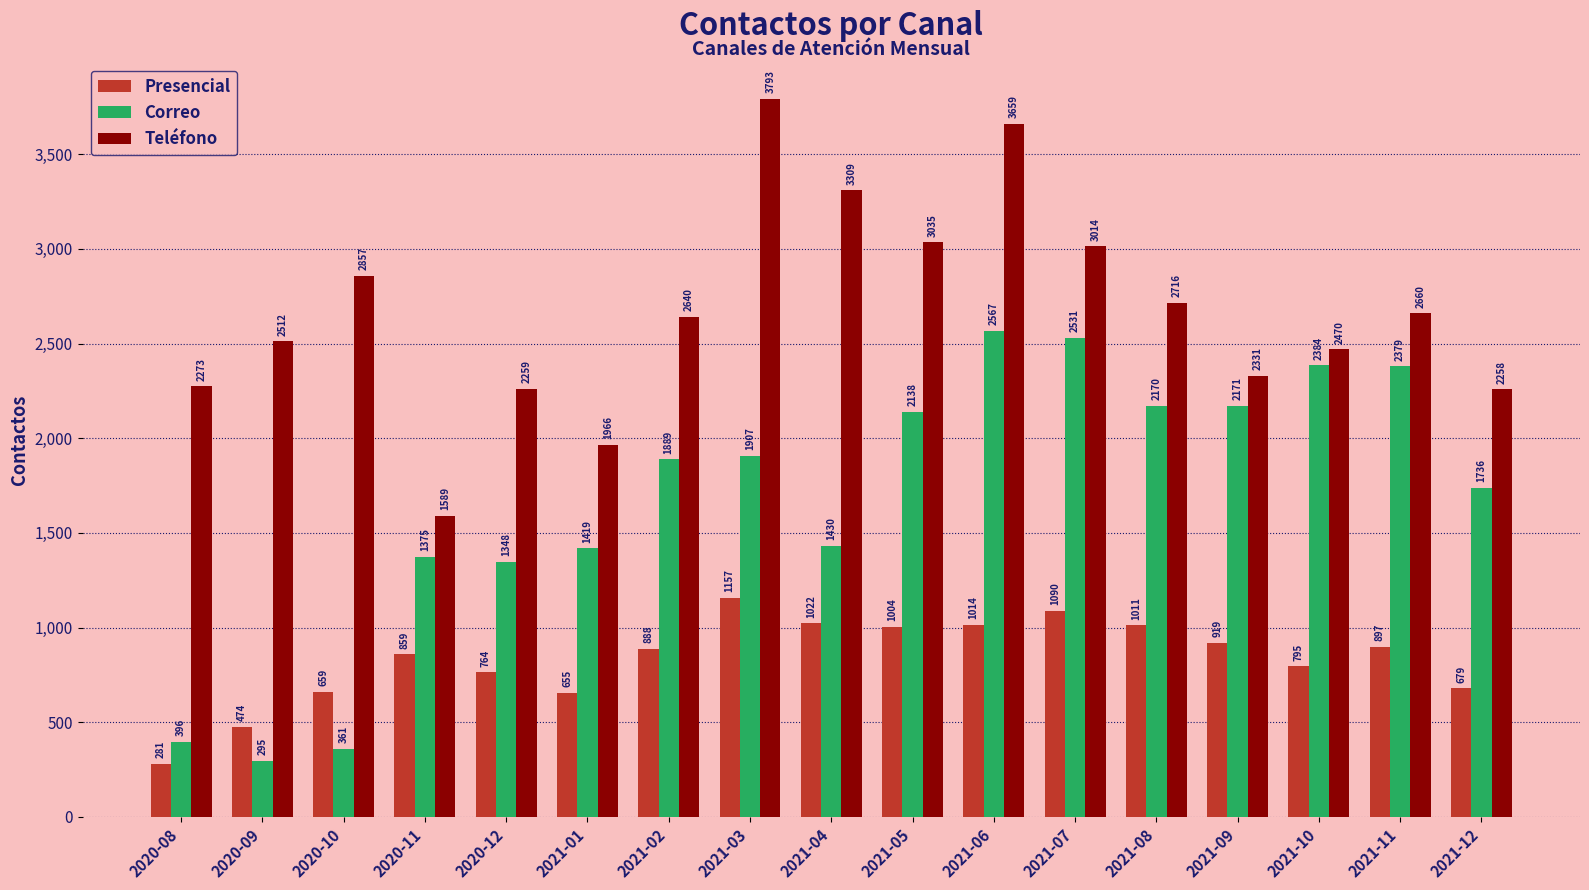

How many bars are there in total?

51